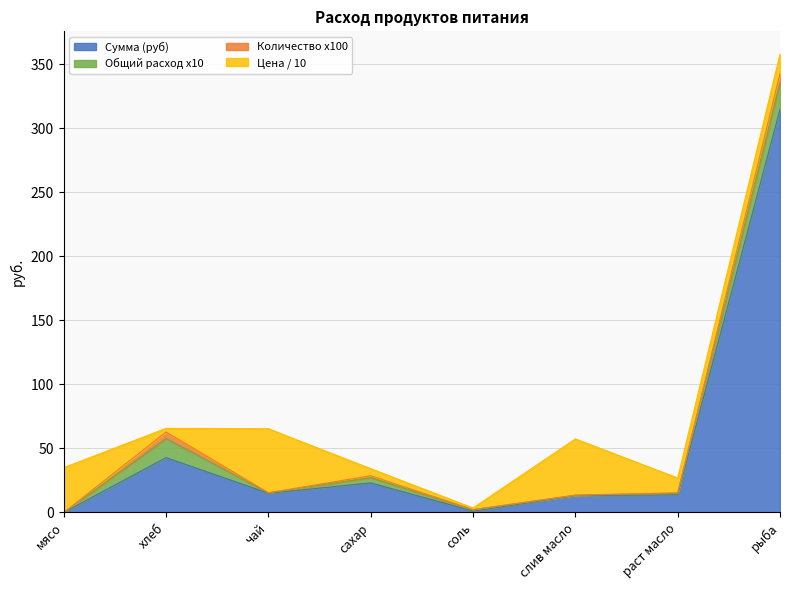

What position from the left is хлеб?

2